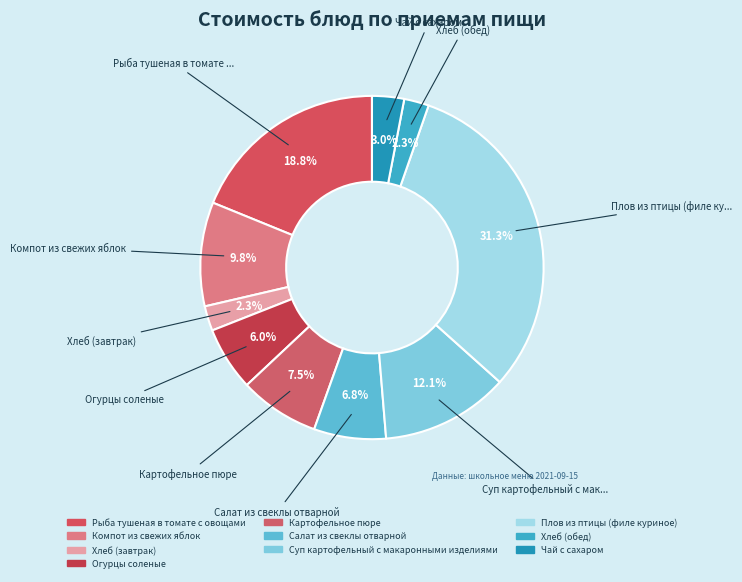

Is the sum of Рыба тушеная в томате с овощами and Картофельное пюре greater than half?

No